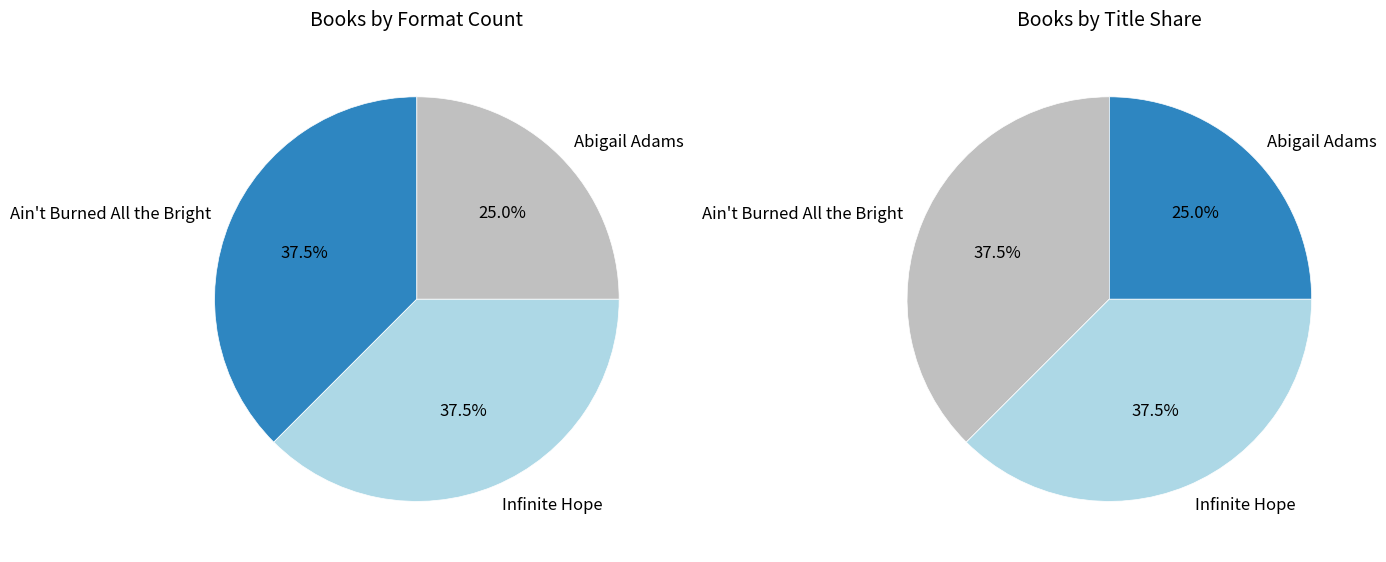

Does any single category account for the majority?

No